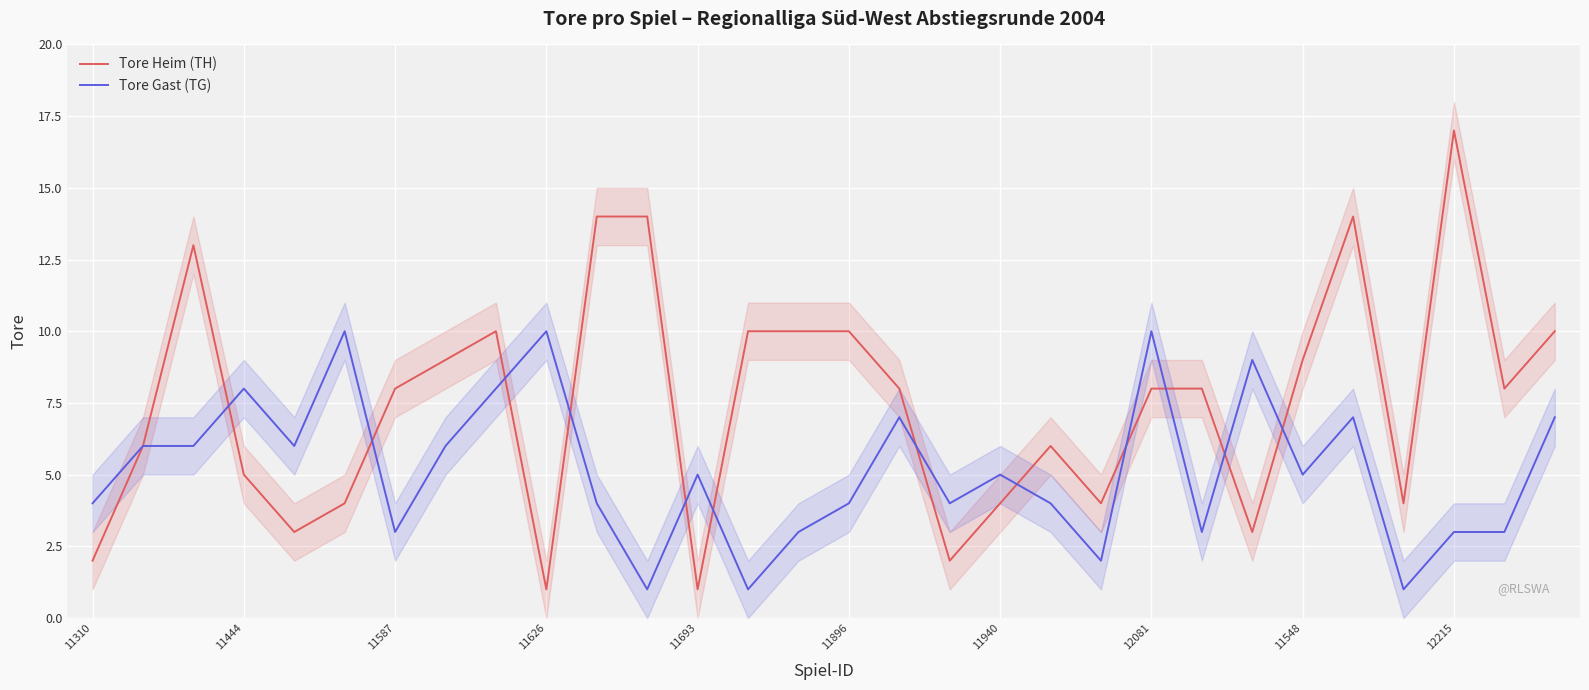

Reading left to right, list all the values displayed in this chart.

Tore Heim (TH): 2	6	13	5	3	4	8	9	10	1	14	14	1	10	10	10	8	2	4	6	4	8	8	3	9	14	4	17	8	10
Tore Gast (TG): 4	6	6	8	6	10	3	6	8	10	4	1	5	1	3	4	7	4	5	4	2	10	3	9	5	7	1	3	3	7